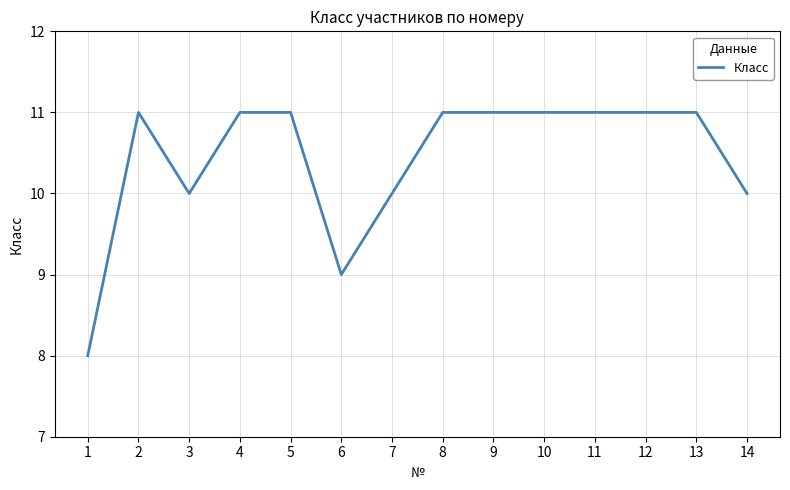

What is the ratio of the value at 2 to the value at 7?

1.1